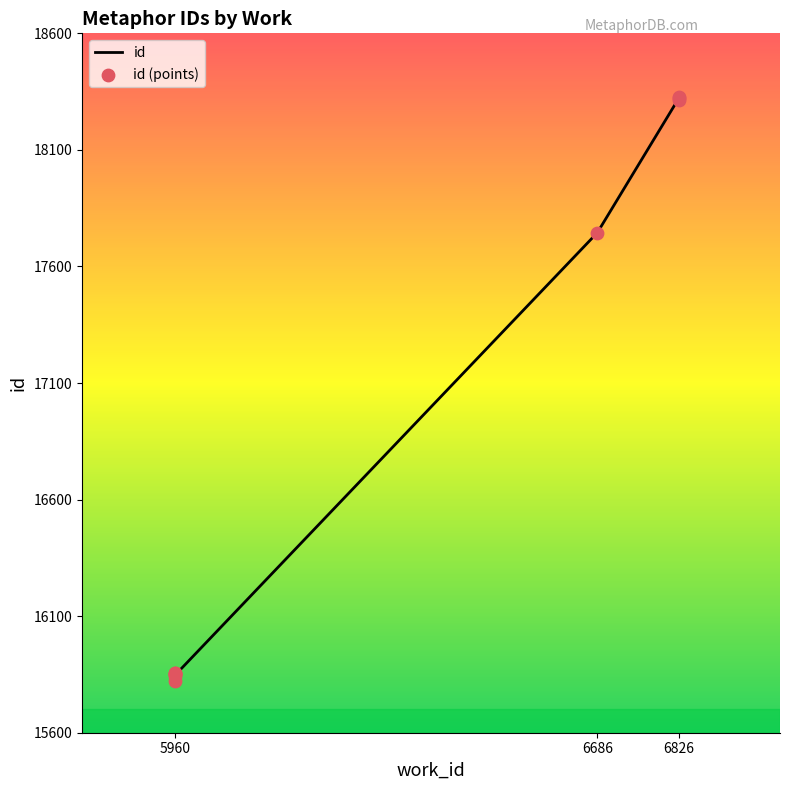

Between 5960 and 5960, which is larger?

5960